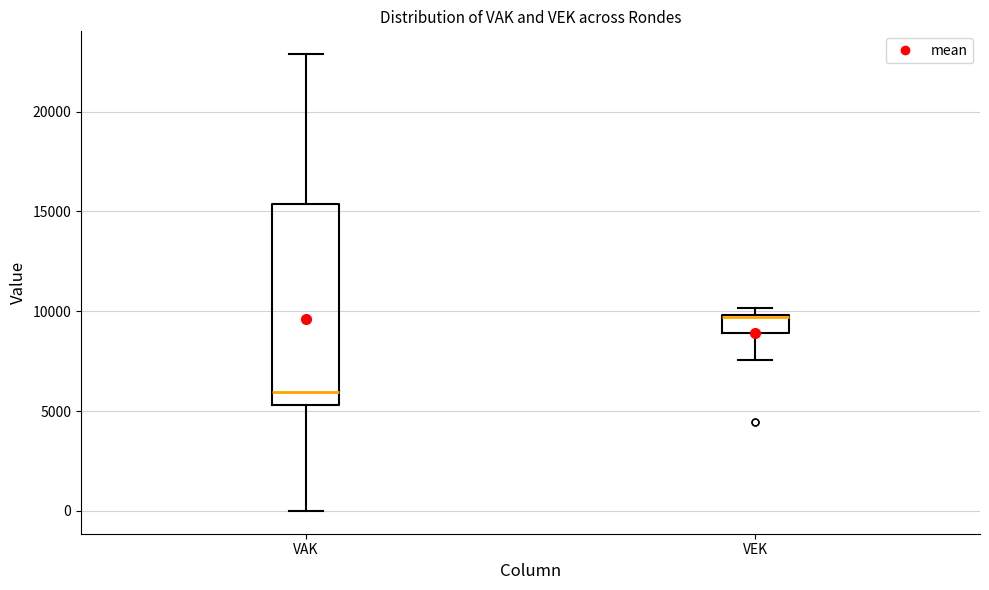

Which box is the tallest, from its lower edge to its upper edge?

VAK